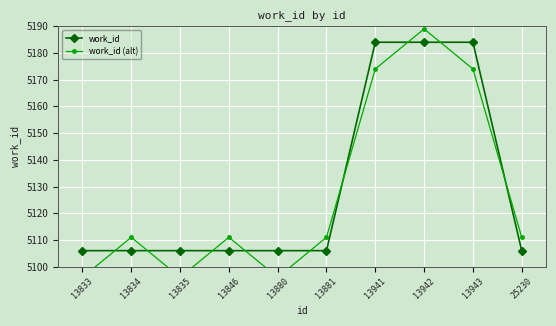

What are all the series names shown in the legend?

work_id, work_id (alt)